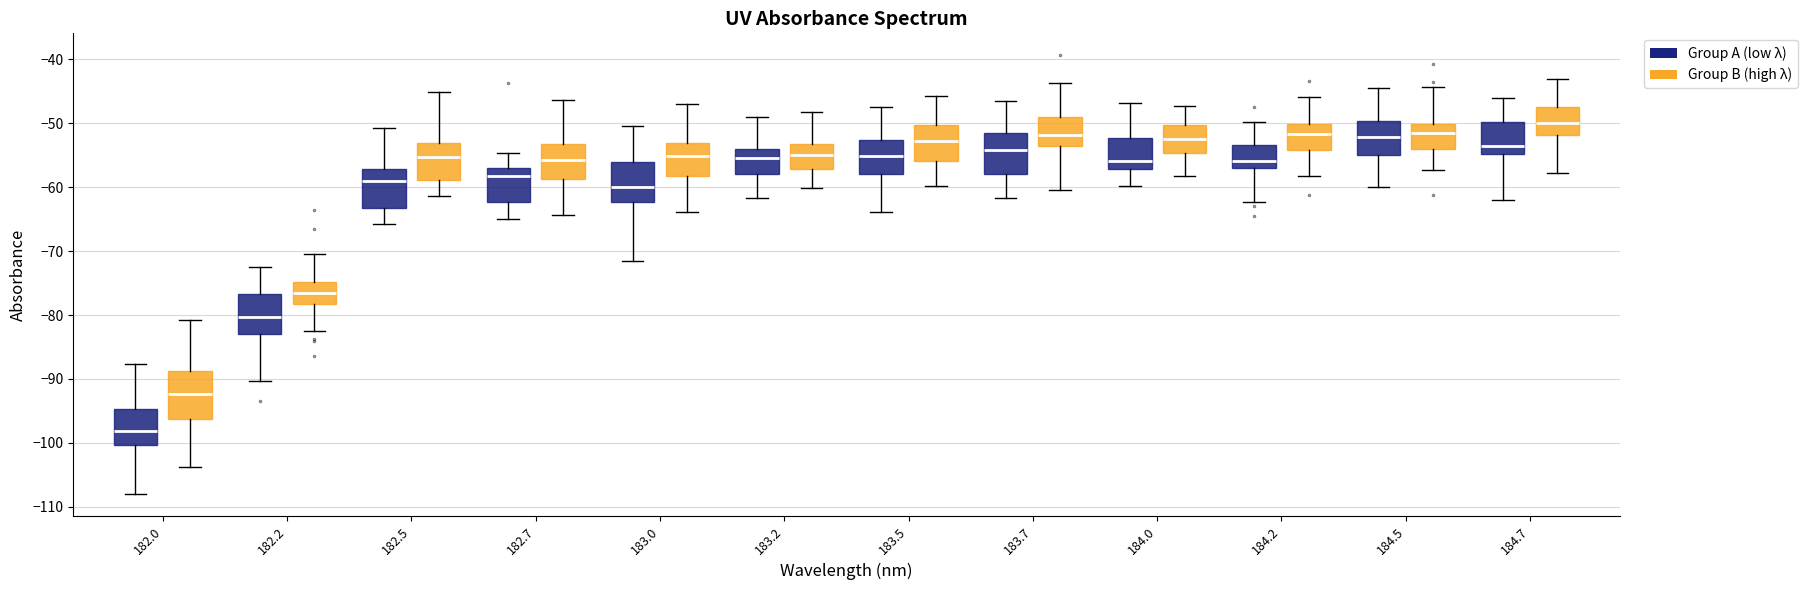

Which box's median line is the lowest?

182.0 (Group A (low λ))